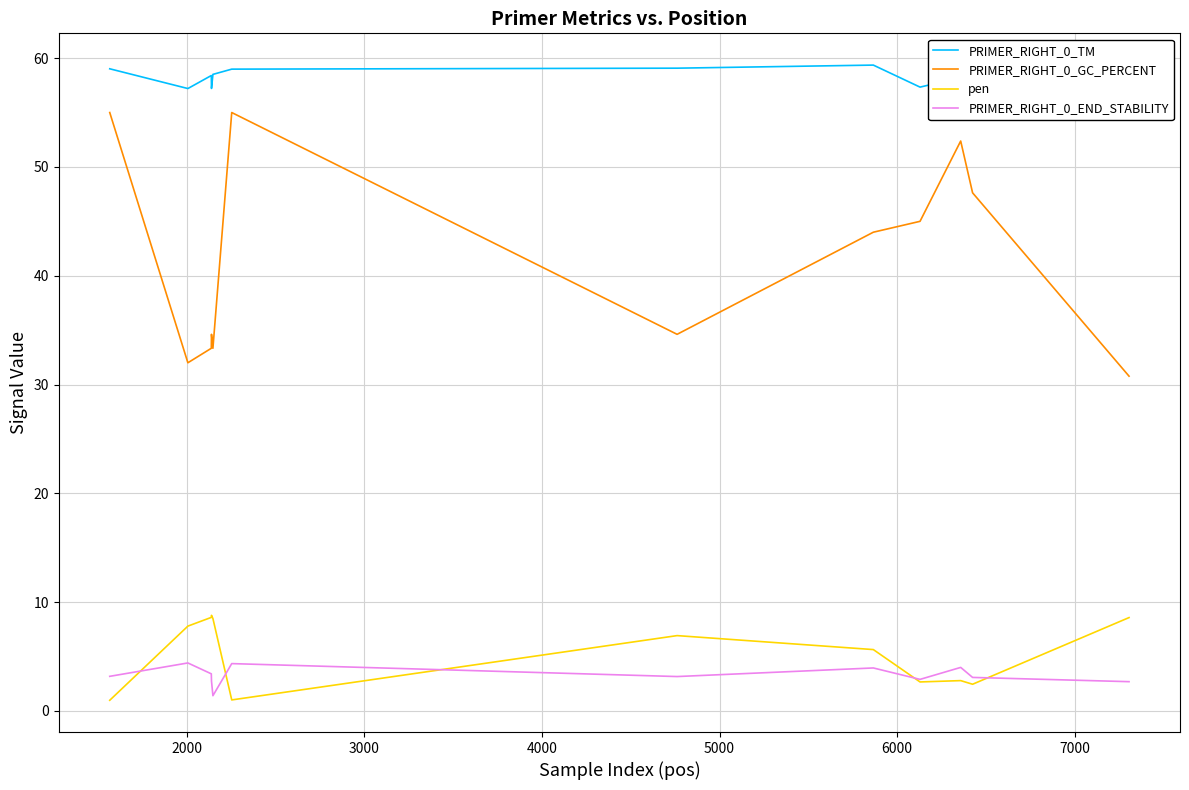

True or false: PRIMER_RIGHT_0_END_STABILITY and PRIMER_RIGHT_0_GC_PERCENT cross at least once.

False